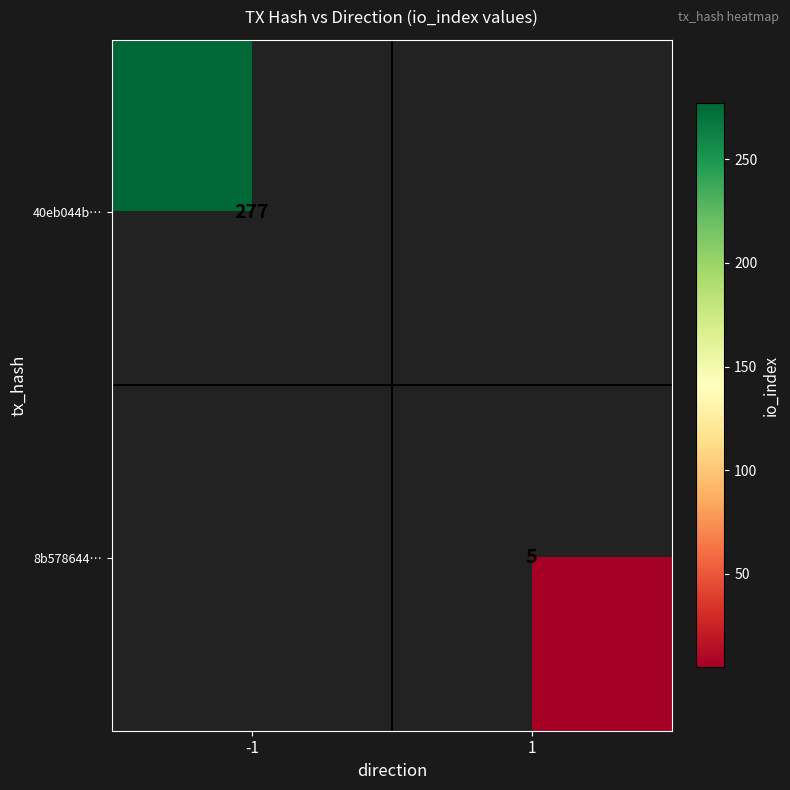

True or false: 8b578644… has a value of 7.9 at 1.

False